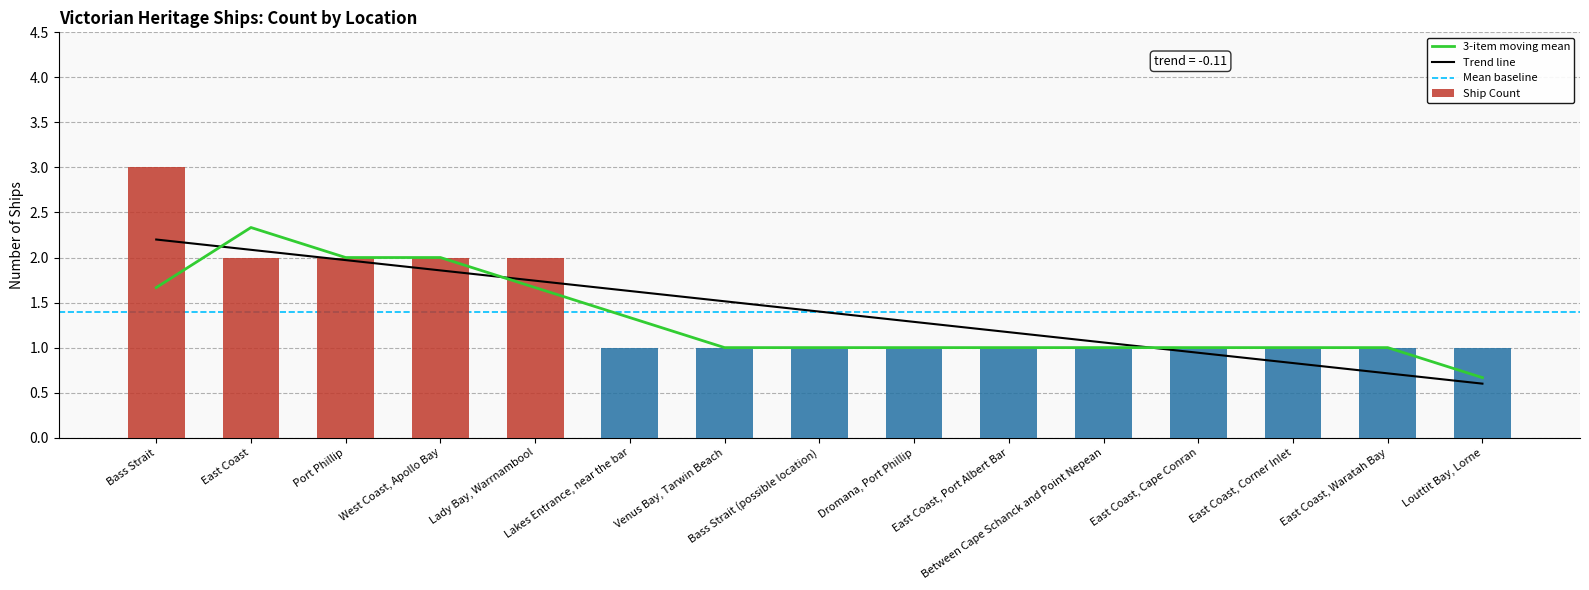

What is the label of the 15th bar from the right?

Bass Strait